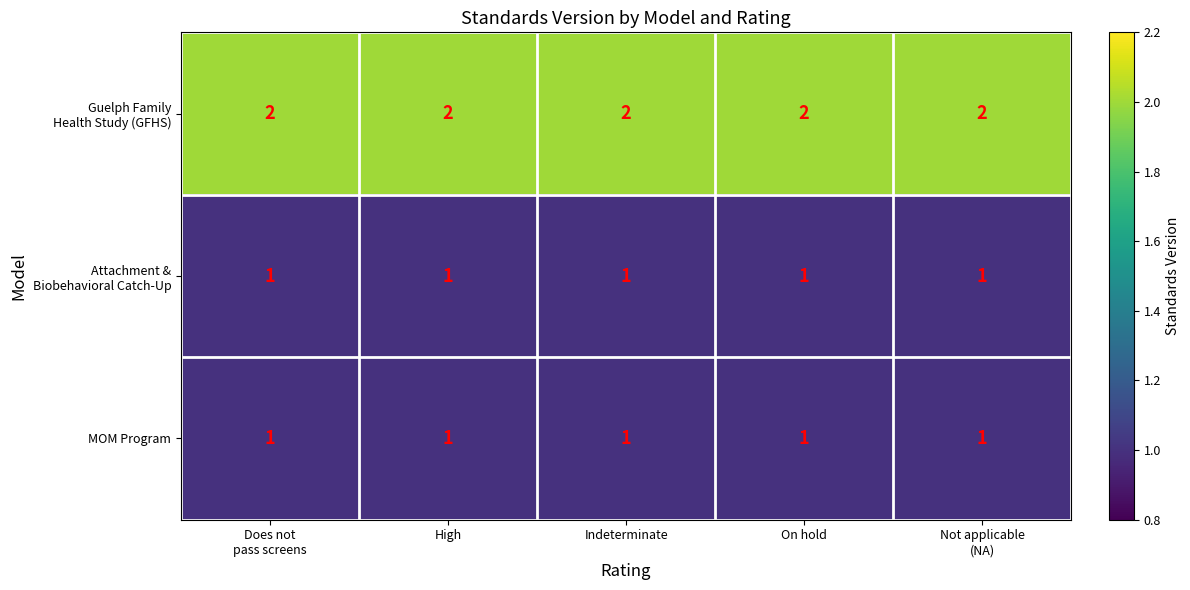

At how many categories does at least one series exceed 1?

5